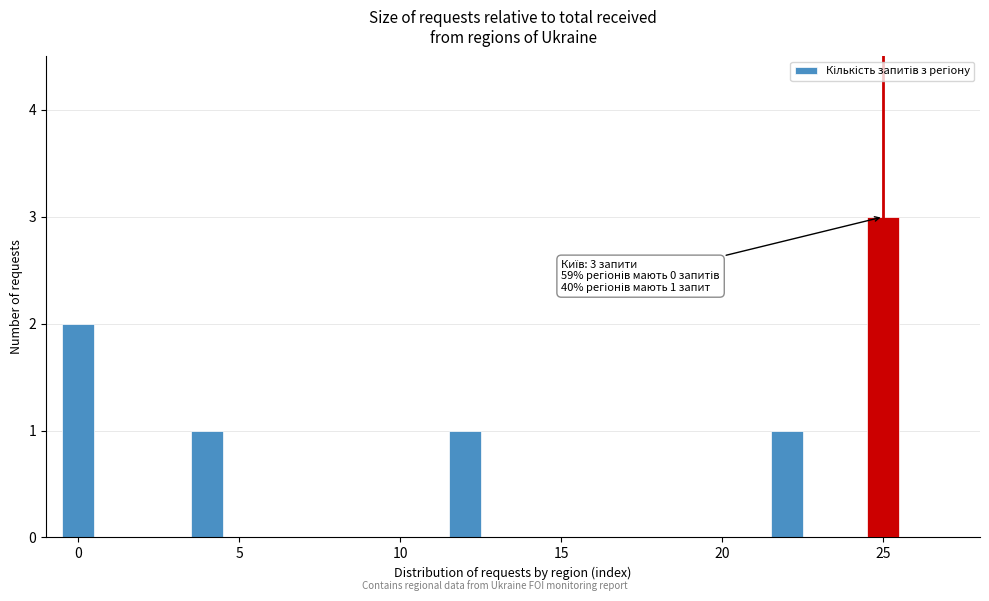

Read against the x-axis, roughly where is the centre of the tallest bar?

25.0